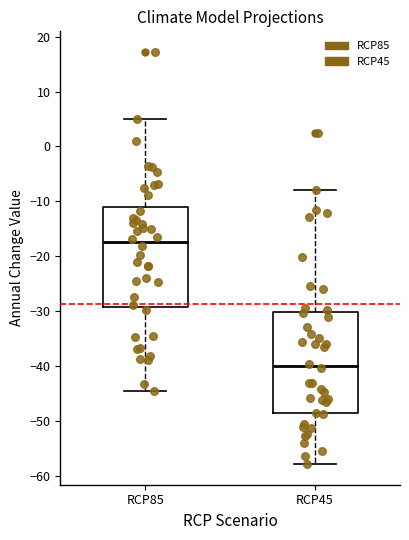

Which box has the highest median line?

RCP85